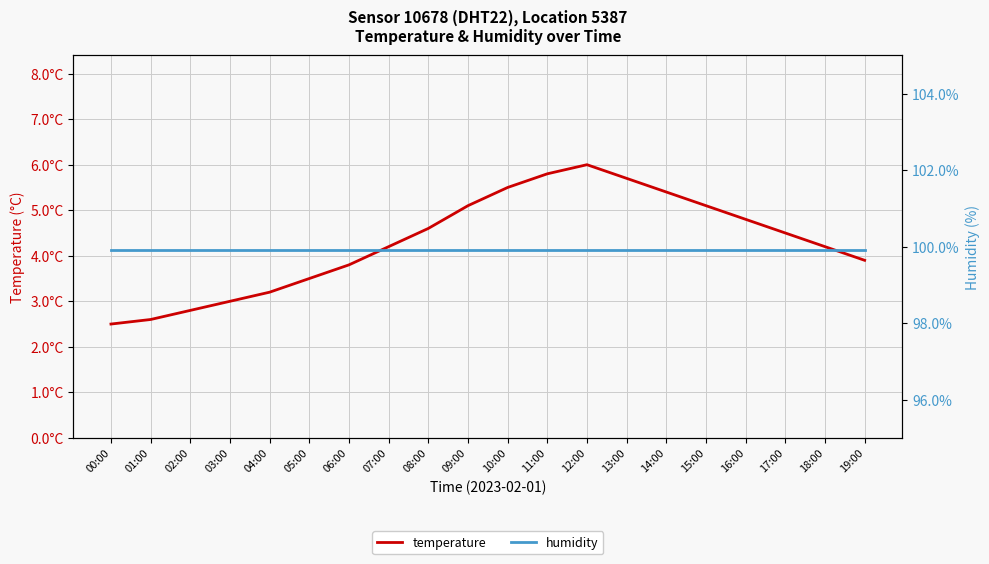

What is the label of the 10th point from the left?

09:00